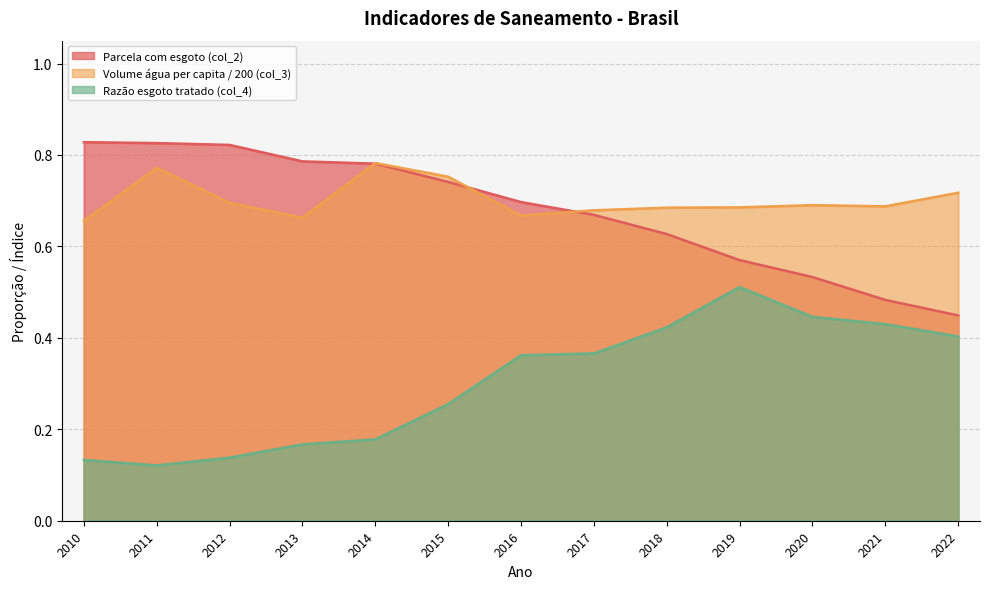

Between 2014 and 2022, which is larger?

2014